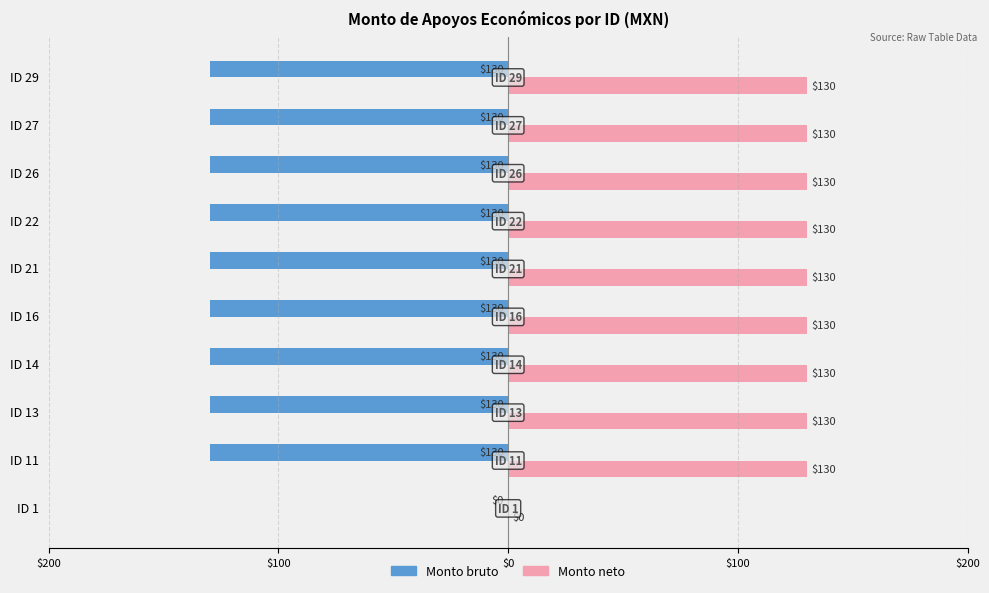

What are all the series names shown in the legend?

Monto bruto, Monto neto